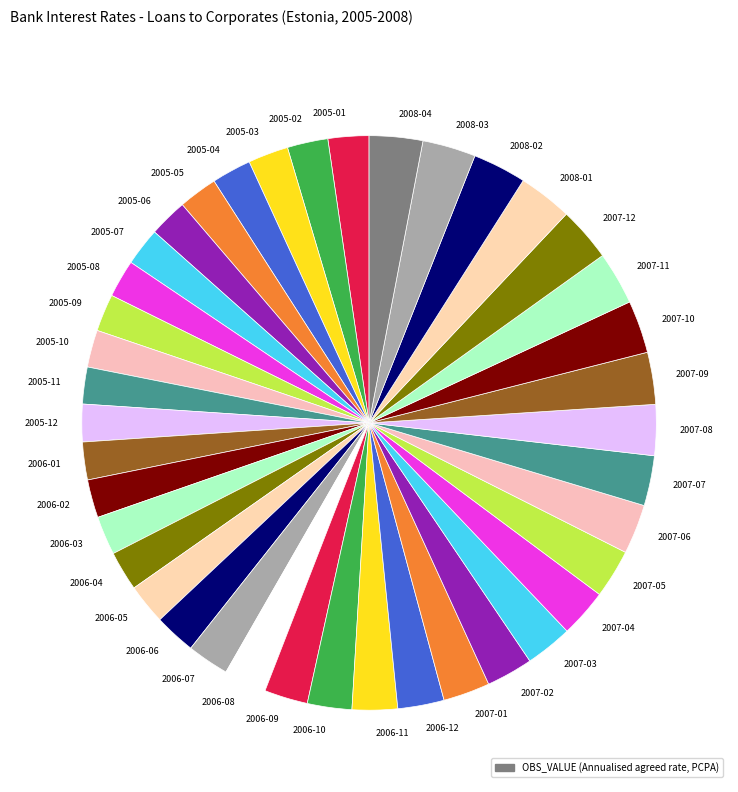

Count the number of slices in the pie.

40